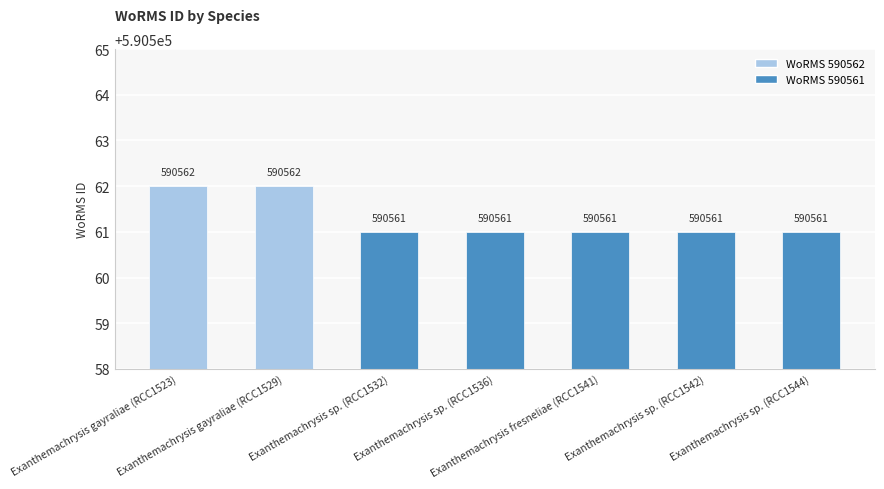

Reading left to right, transcribe all the data shown in this chart.

Exanthemachrysis gayraliae (RCC1523)=590562	Exanthemachrysis gayraliae (RCC1529)=590562	Exanthemachrysis sp. (RCC1532)=590561	Exanthemachrysis sp. (RCC1536)=590561	Exanthemachrysis fresneliae (RCC1541)=590561	Exanthemachrysis sp. (RCC1542)=590561	Exanthemachrysis sp. (RCC1544)=590561